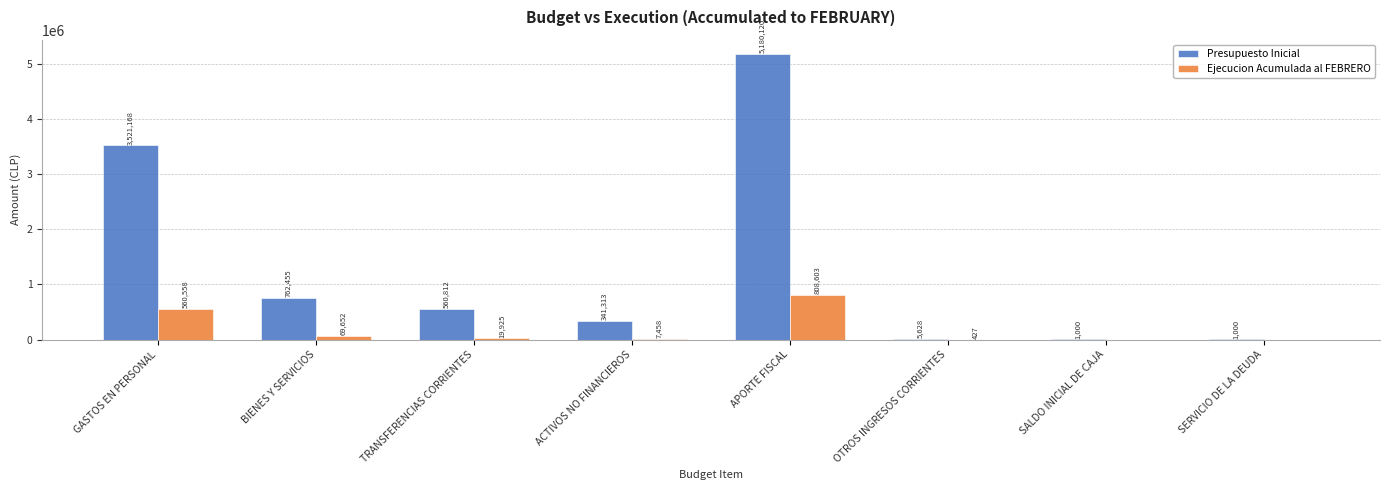

Does the chart contain stacked bars?

No